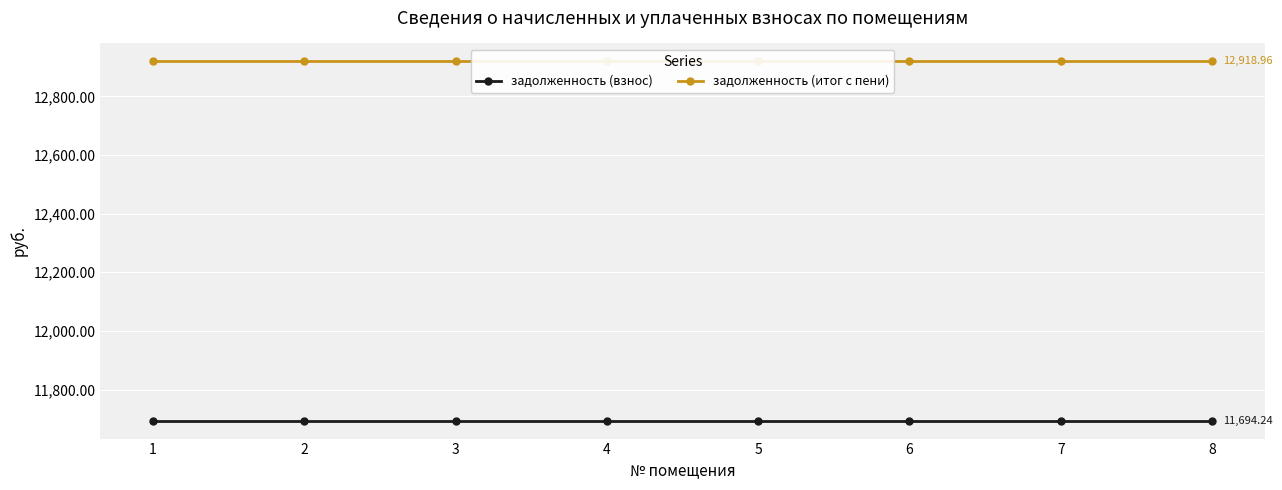

Does the chart display data point markers on the line(s)?

Yes